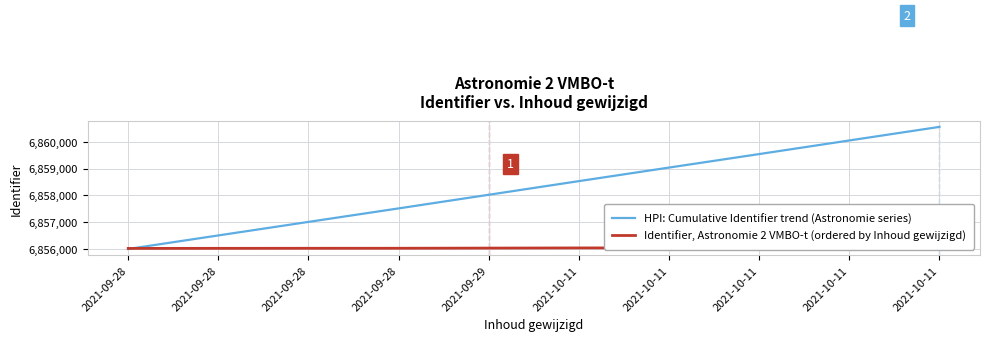

What is the difference between the highest and lowest values at 2021-10-11?

2479.4